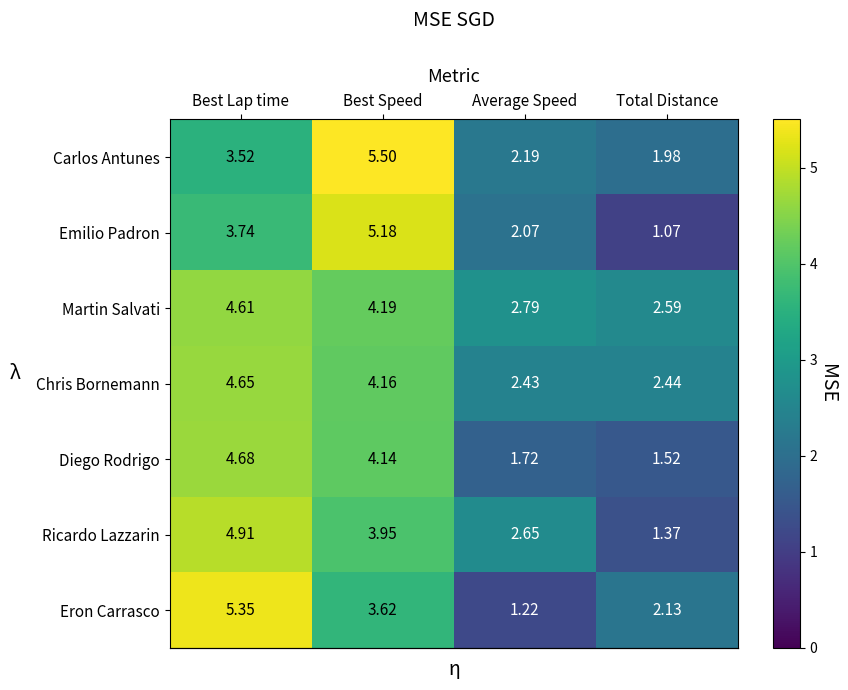

Is the value of Diego Rodrigo at Best Speed greater than the value of Chris Bornemann at Best Speed?

No